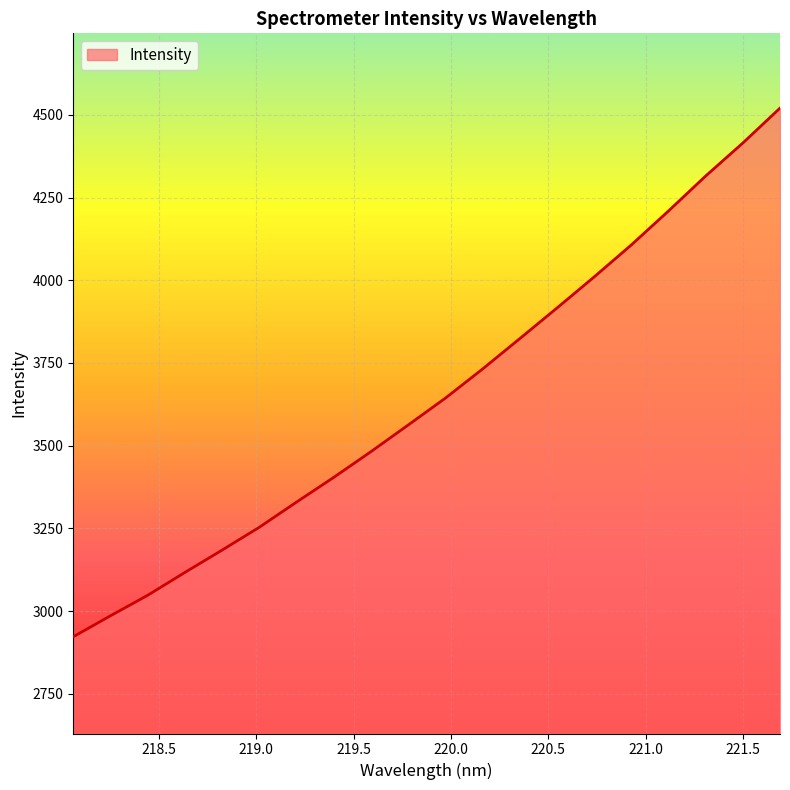

What is the difference between the maximum and minimum values?

1598.1